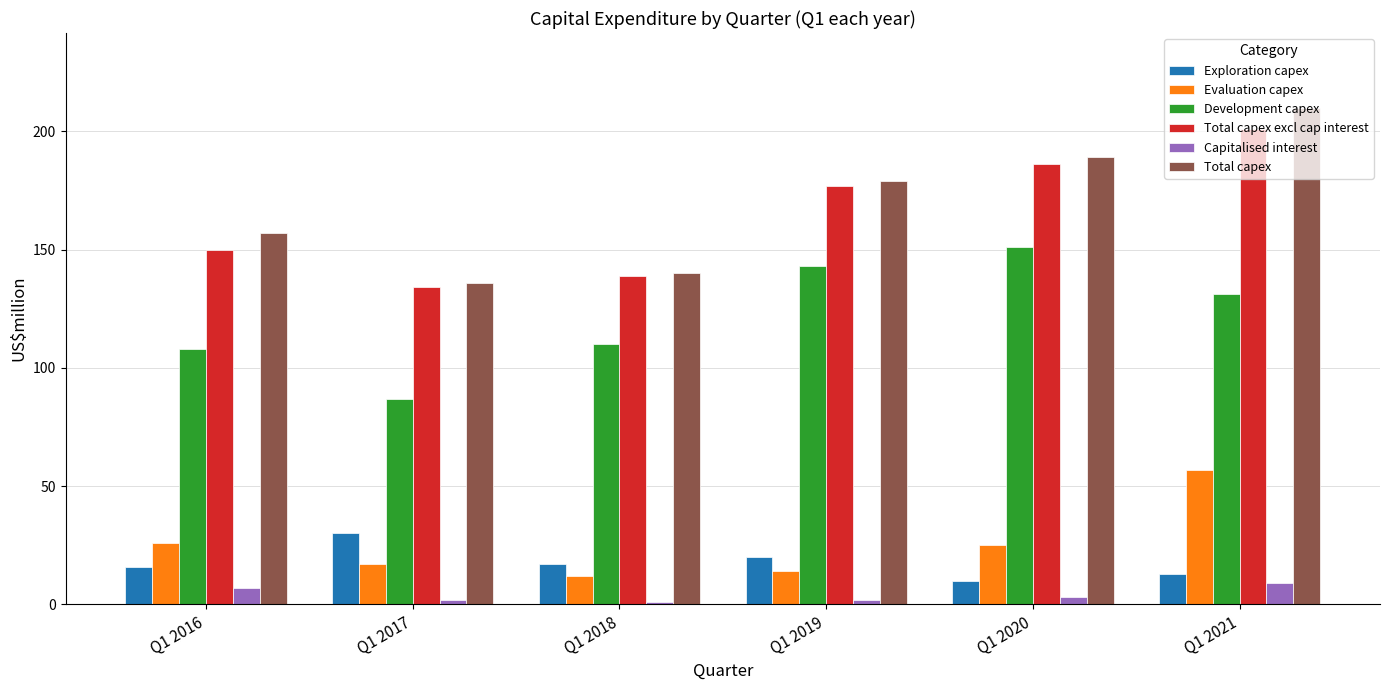

How many data points does each series have?

6